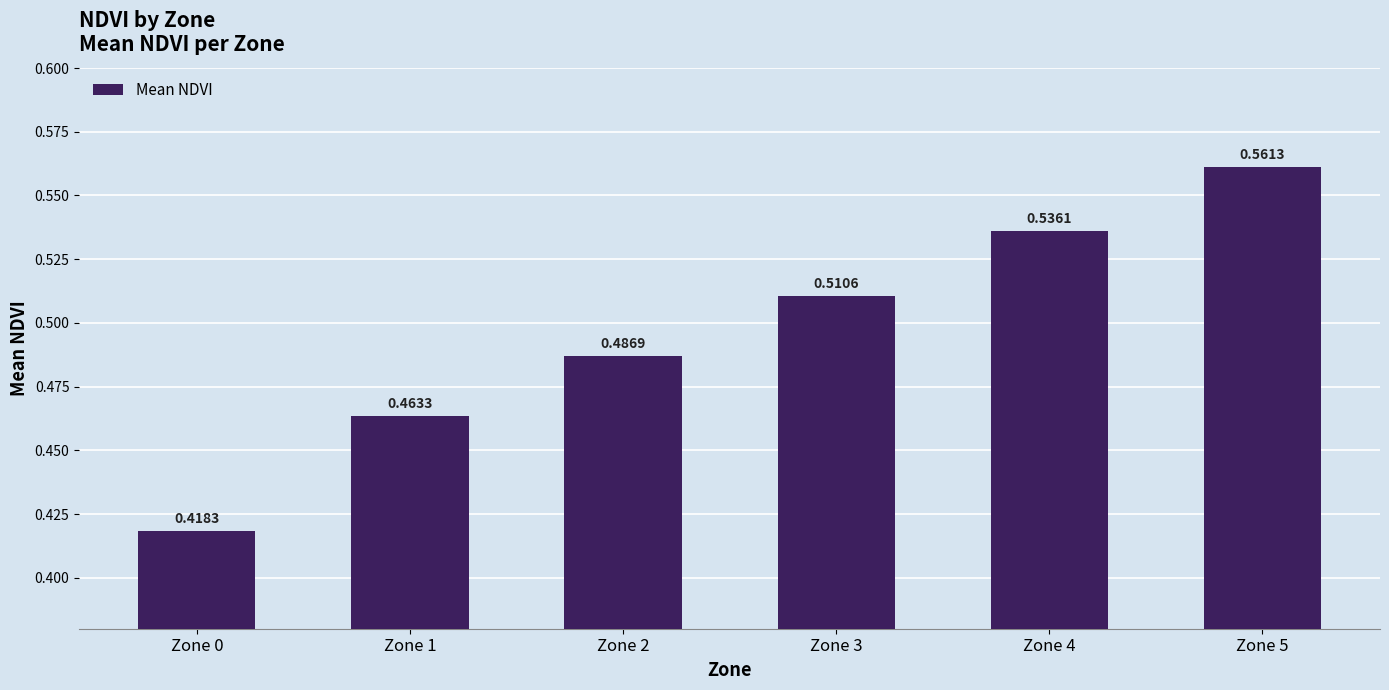

Rank the categories by value from highest to lowest.

Zone 5, Zone 4, Zone 3, Zone 2, Zone 1, Zone 0